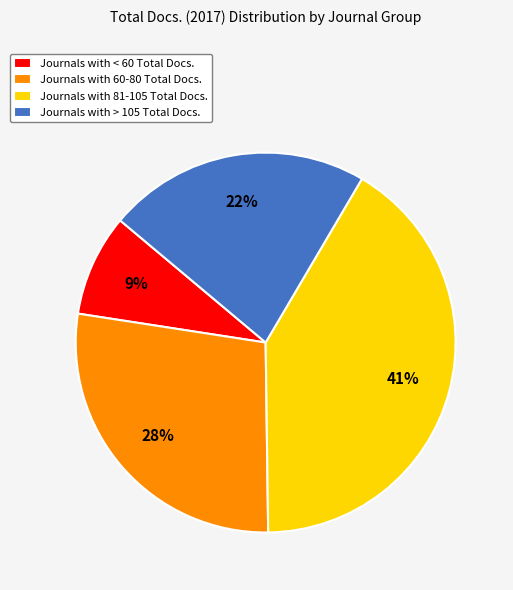

Does any single category account for the majority?

No